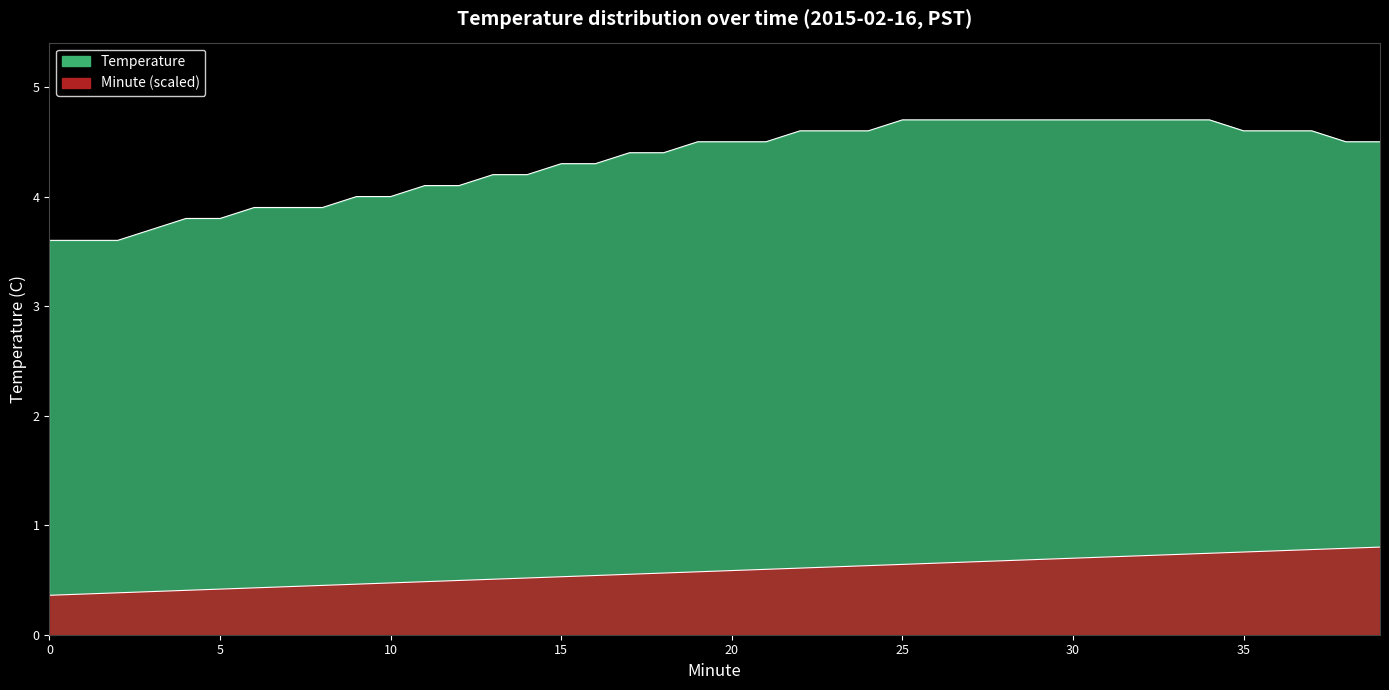

The value of Minute at 7 is 0.4. True or false?

True